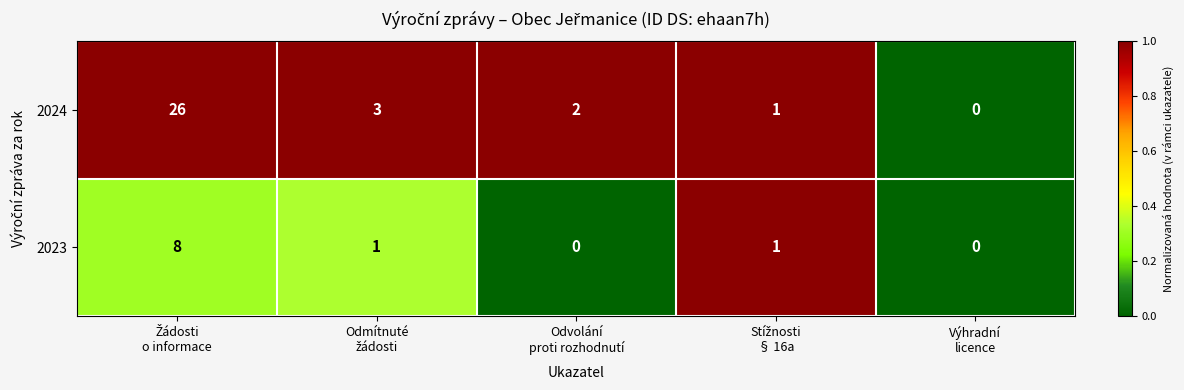

Which series has the largest total across all categories?

2024